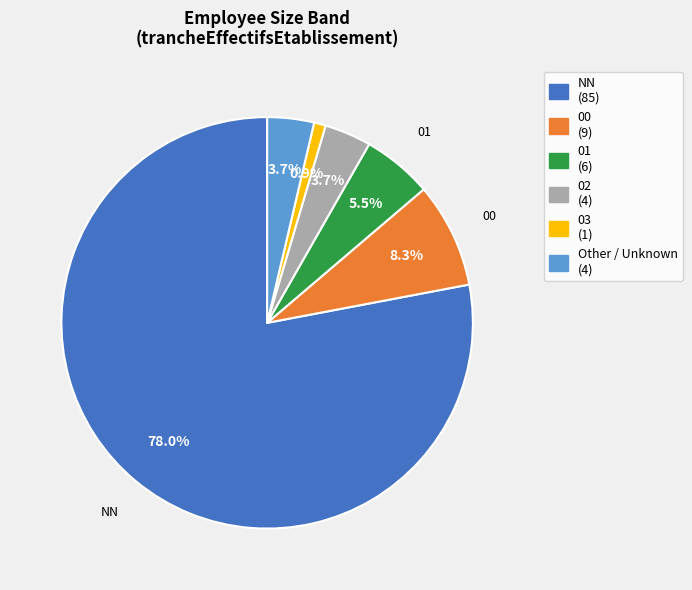

Is there a majority slice in this chart?

Yes